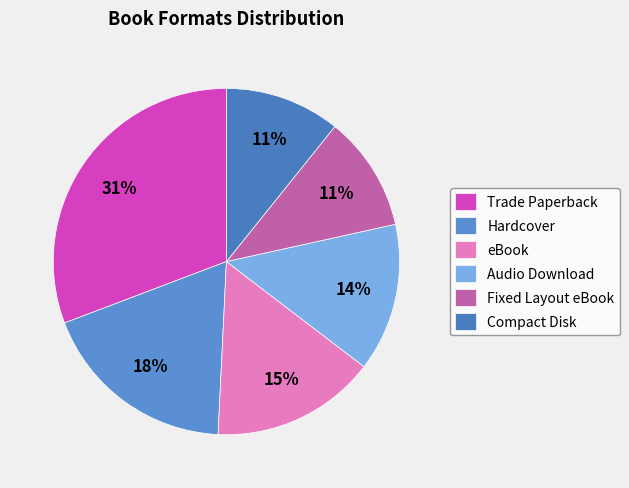

What percentage is the Audio Download slice, to the nearest percent?

14%